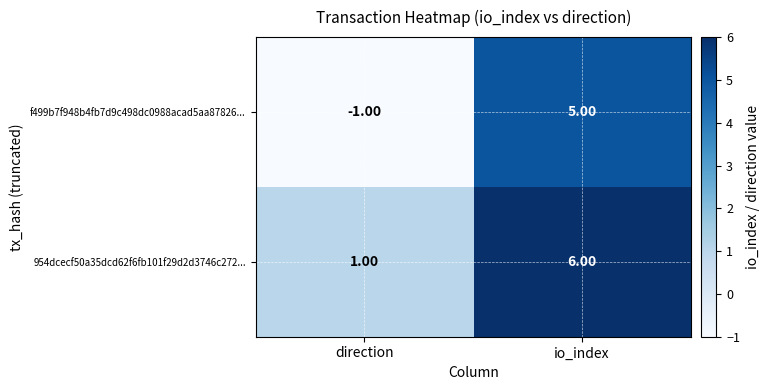

At which label does 954dcecf50a35dcd62f6fb101f29d2d3746c272... reach its minimum?

direction